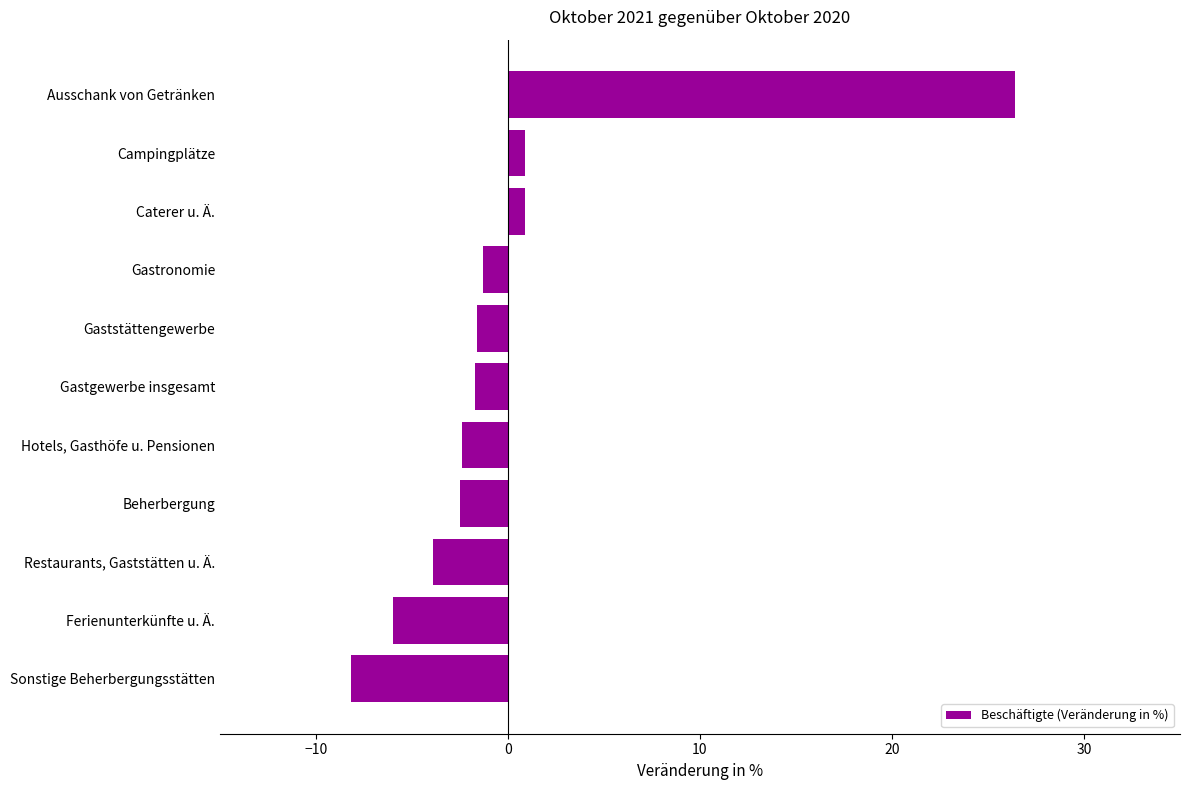

Does the chart contain any negative values?

Yes